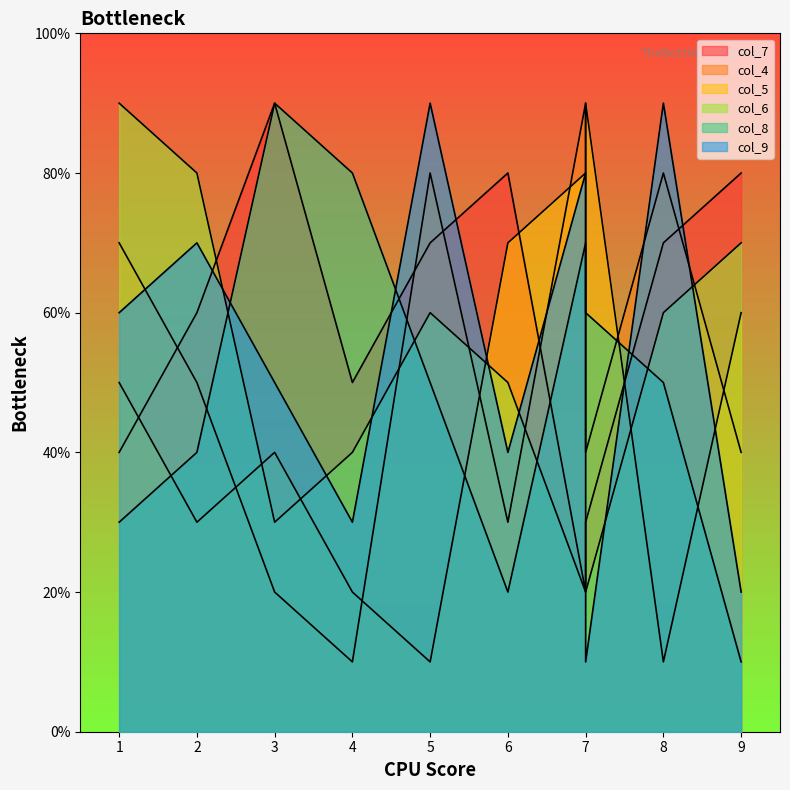

Is the value of col_4 at 7 greater than the value of col_5 at 8?

Yes